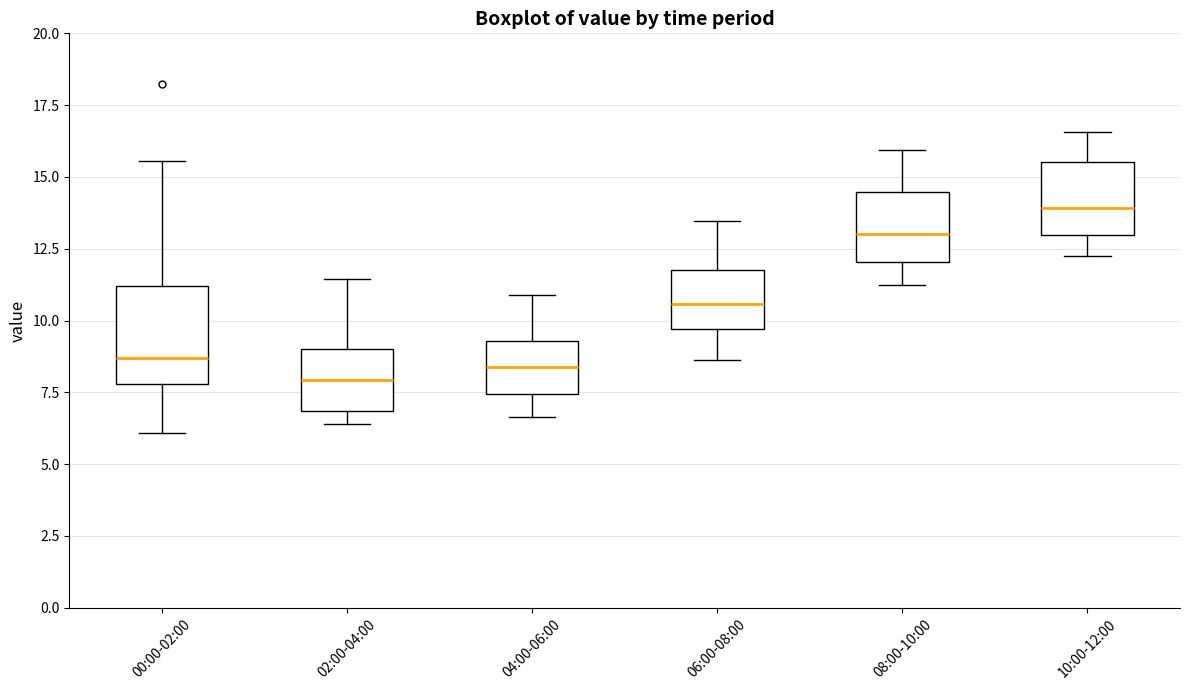

Reading left to right, read every box against the y-axis: the position of its median line, the range the box covers, and the ends of its whiskers. The values are not printed on the chart, so give them approximately, as read against the axis.

00:00-02:00: median 8.5, box 8.0 to 11.0, whiskers 6.0 to 15.5
02:00-04:00: median 8.0, box 7.0 to 9.0, whiskers 6.5 to 11.5
04:00-06:00: median 8.5, box 7.5 to 9.5, whiskers 6.5 to 11.0
06:00-08:00: median 10.5, box 9.5 to 11.5, whiskers 8.5 to 13.5
08:00-10:00: median 13.0, box 12.0 to 14.5, whiskers 11.0 to 16.0
10:00-12:00: median 14.0, box 13.0 to 15.5, whiskers 12.0 to 16.5